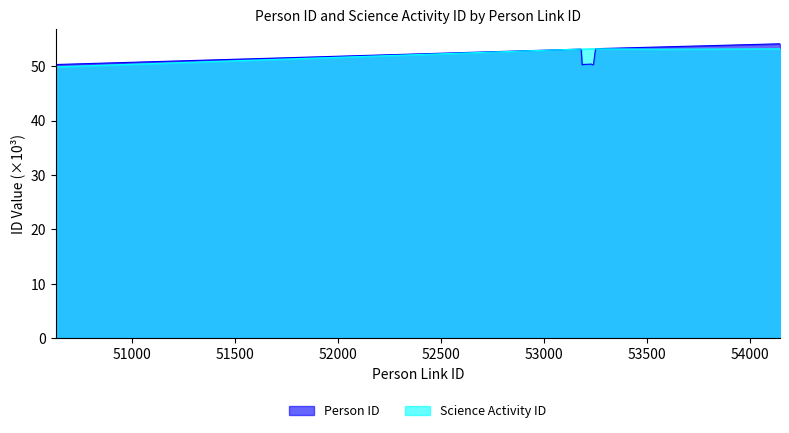

List the labels in order of Science Activity ID value, largest first.

53231, 53236, 53241, 53251, 54144, 54146, 53176, 53181, 53186, 53191, 53566, 53576, 50631